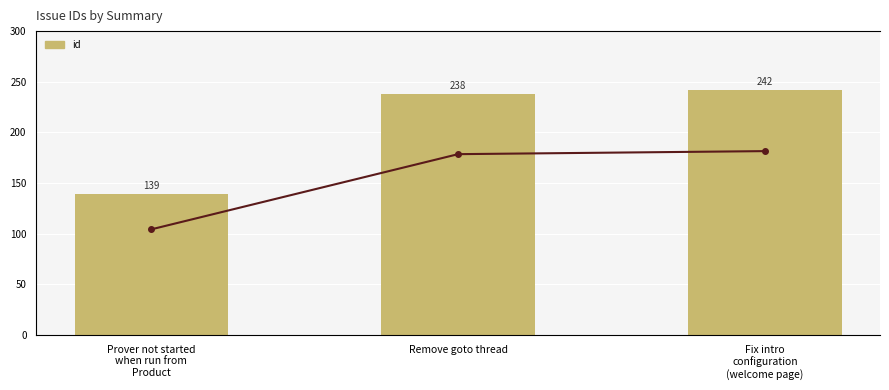

What is the average value of the id (trend) series?

206